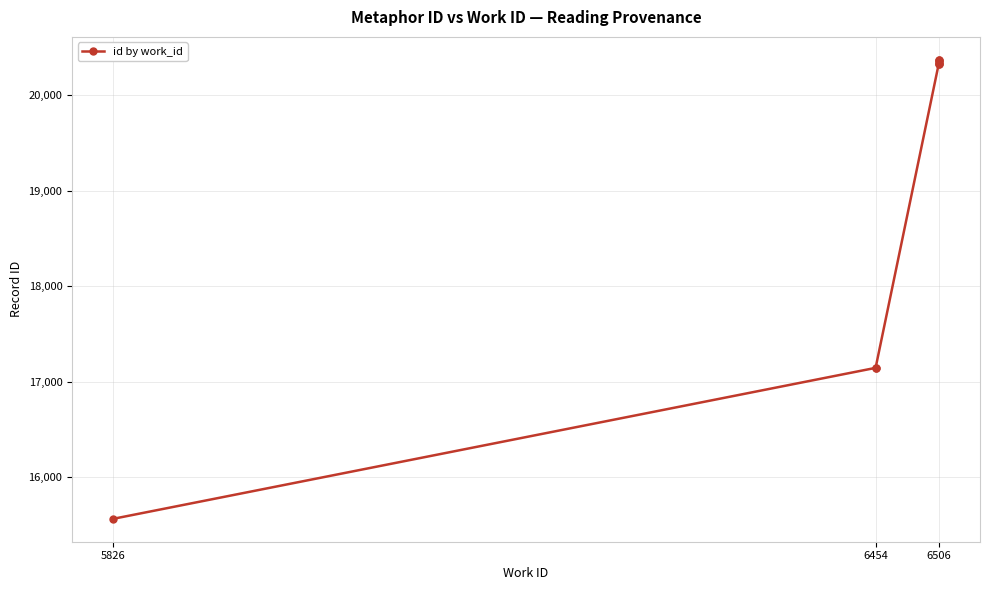

How many lines are shown in the chart?

1